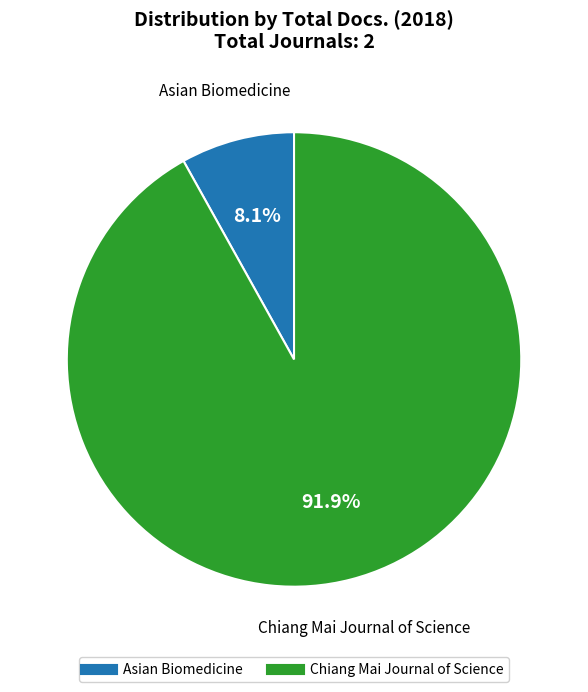

To the nearest percent, what percentage of the pie is Chiang Mai Journal of Science?

92%